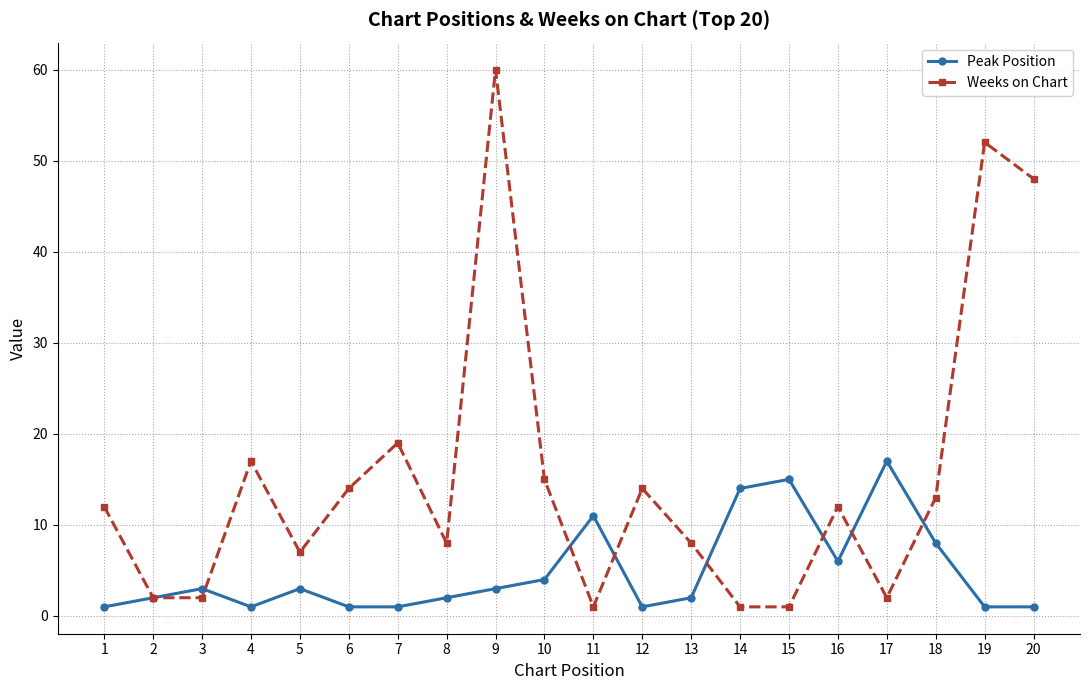

List the series in order of their peak value, highest first.

Weeks on Chart, Peak Position